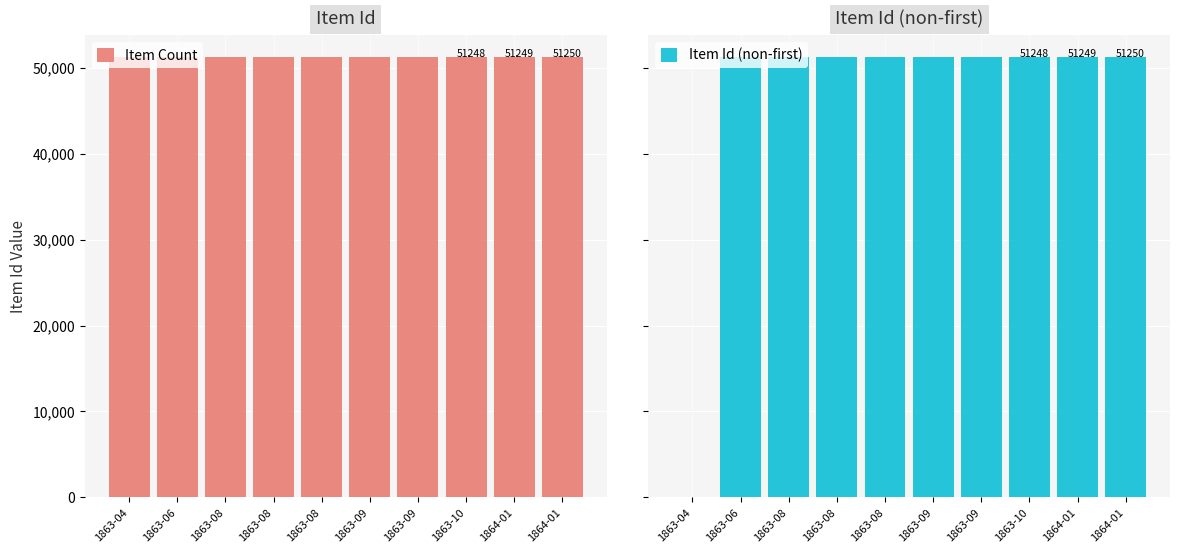

Is the value of Item Id (non-first) at 1863-09 greater than the value of Item Count at 1863-09?

No